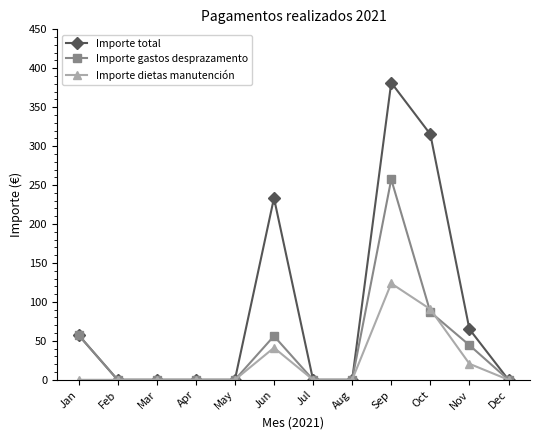

What is the maximum value for Importe gastos desprazamento?

257.4